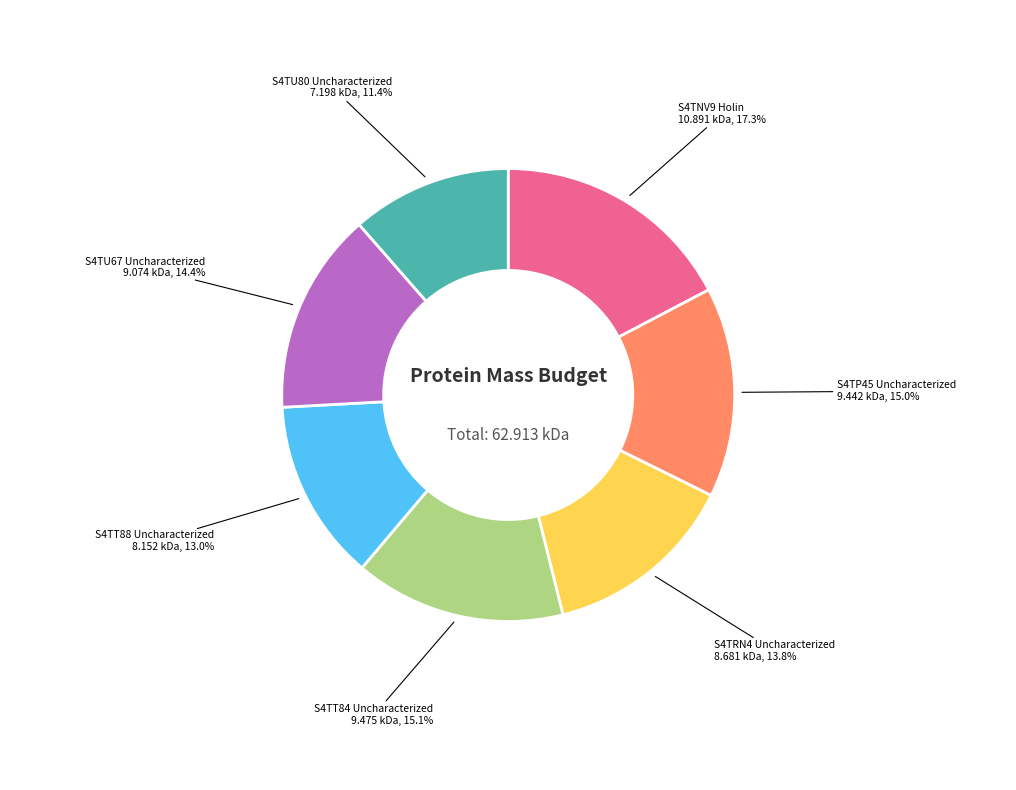

What is the total percentage of S4TT84 Uncharacterized and S4TU80 Uncharacterized?

26.5%